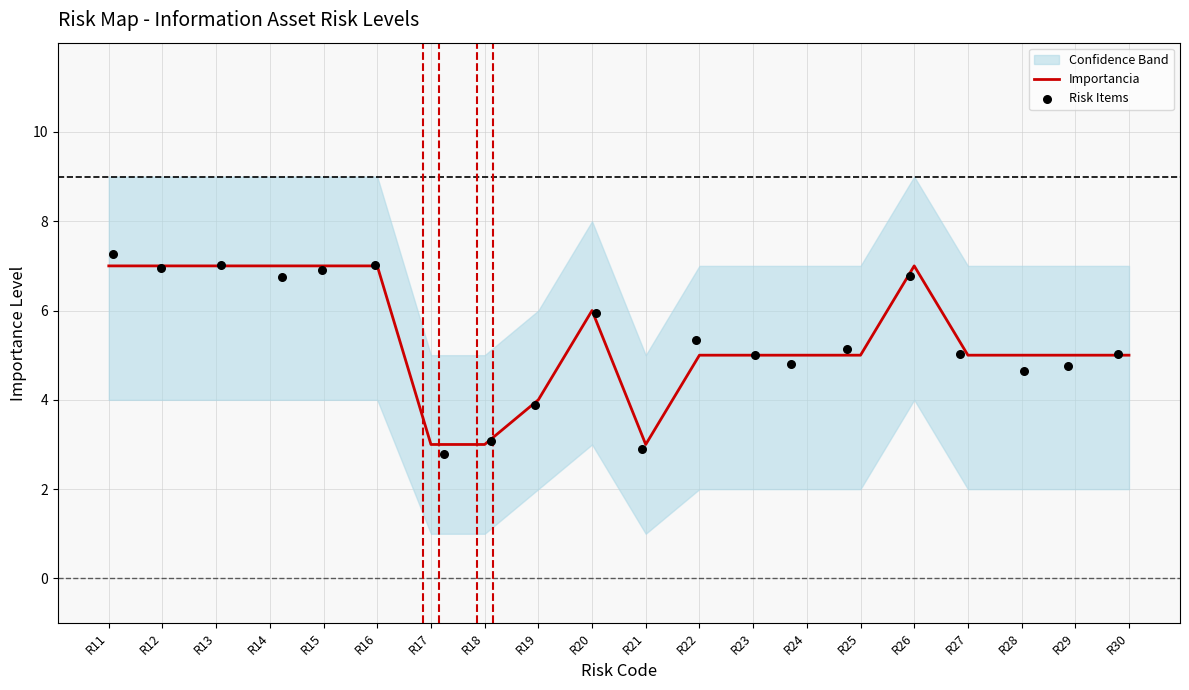

Is it true that Importancia equals 4 at R16?

False